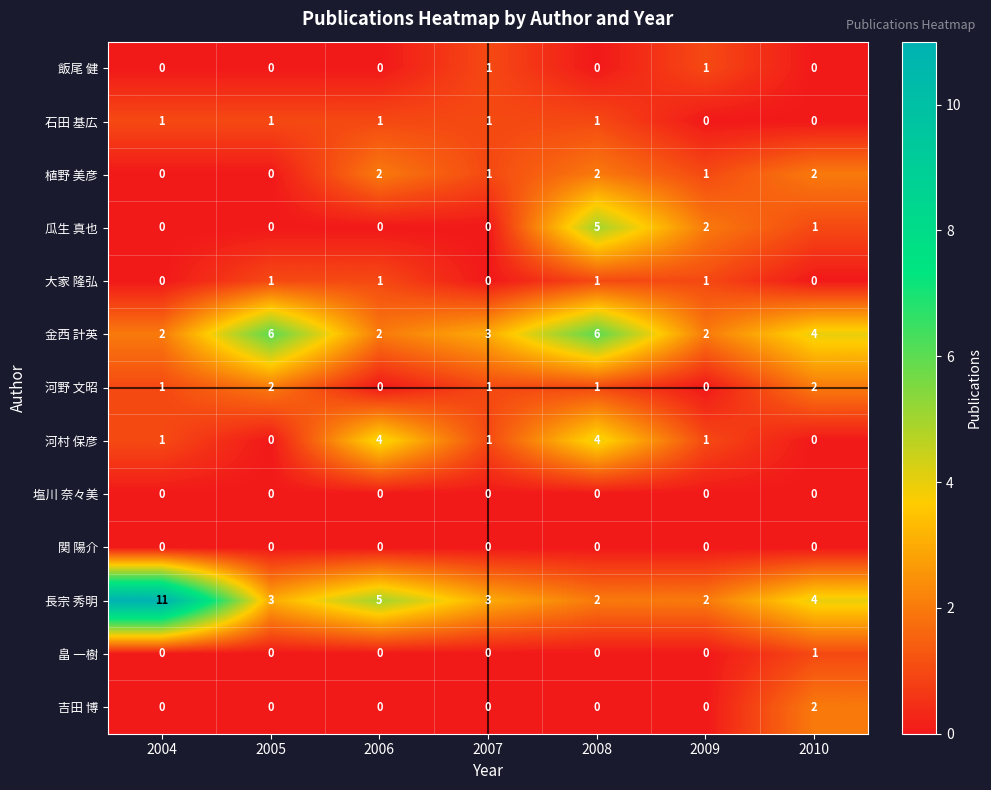

Count the number of categories in the chart.

7